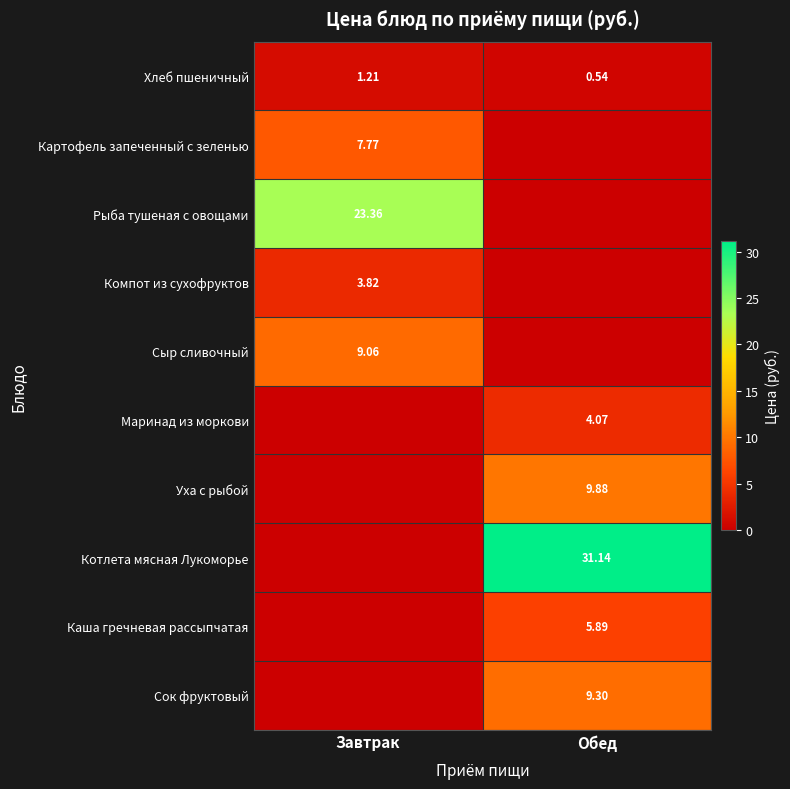

Rank the series at Обед from lowest to highest value.

Картофель запеченный с зеленью, Рыба тушеная с овощами, Компот из сухофруктов, Сыр сливочный, Хлеб пшеничный, Маринад из моркови, Каша гречневая рассыпчатая, Сок фруктовый, Уха с рыбой, Котлета мясная Лукоморье